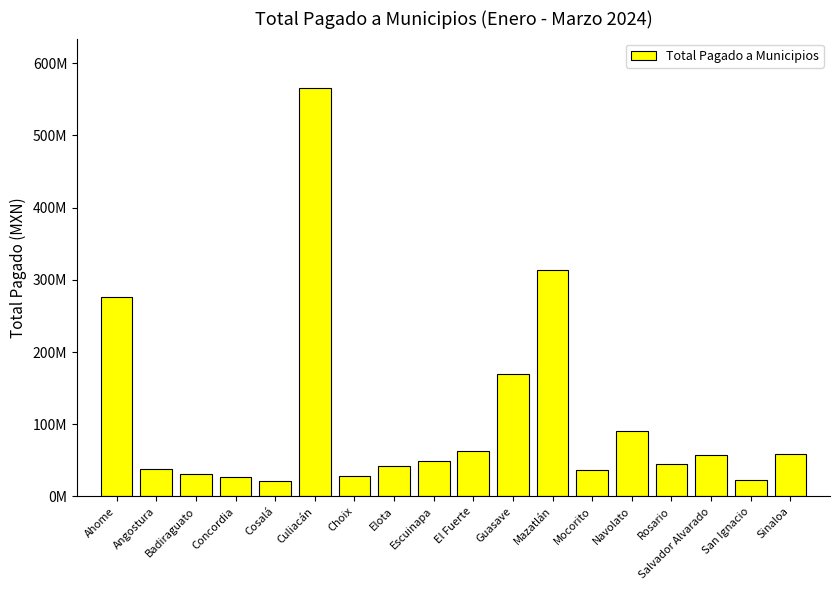

The value at Choix is 42885988. True or false?

False